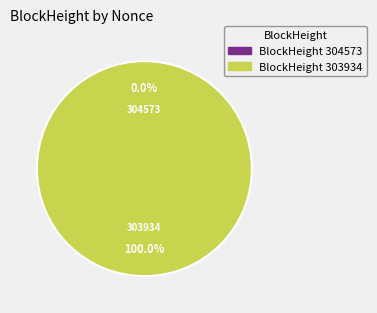

Does 304573 represent more than half of the total?

No